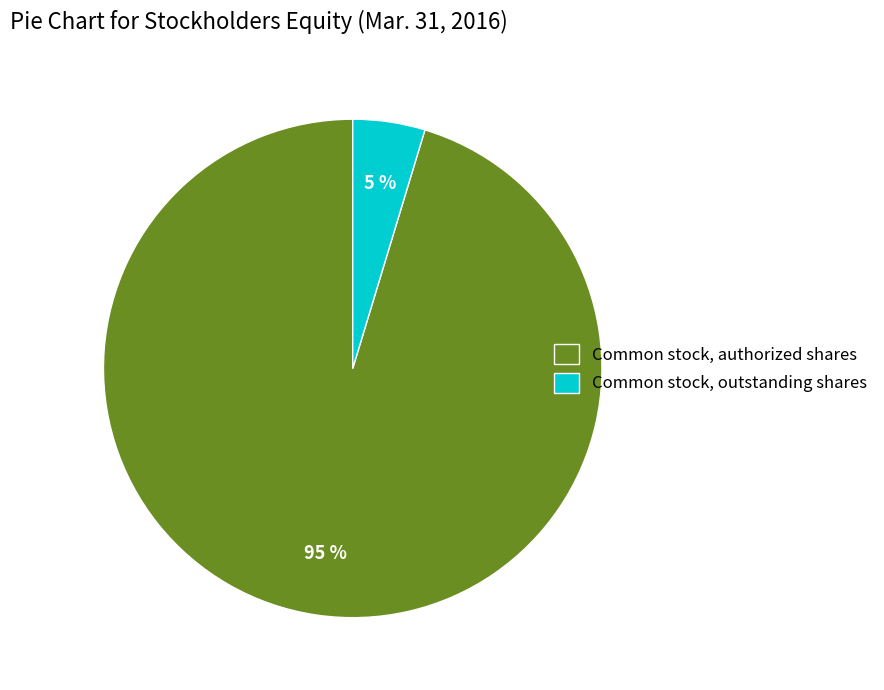

Is it true that Common stock, outstanding shares is 5% of the pie?

True